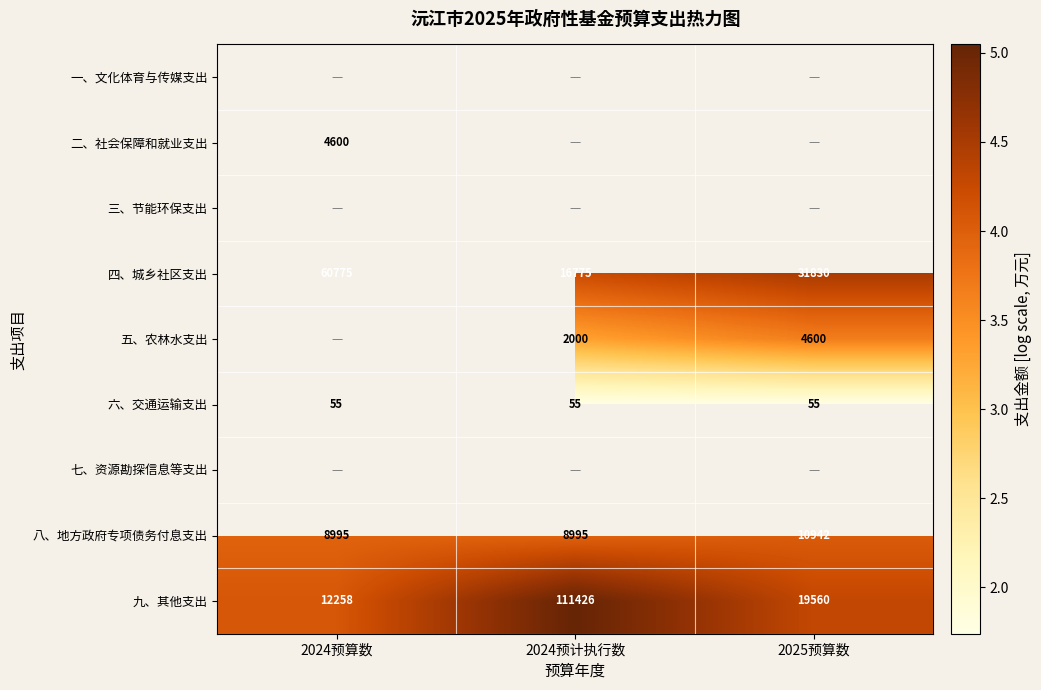

How many values in the 八、地方政府专项债务付息支出 series exceed 8995?

1